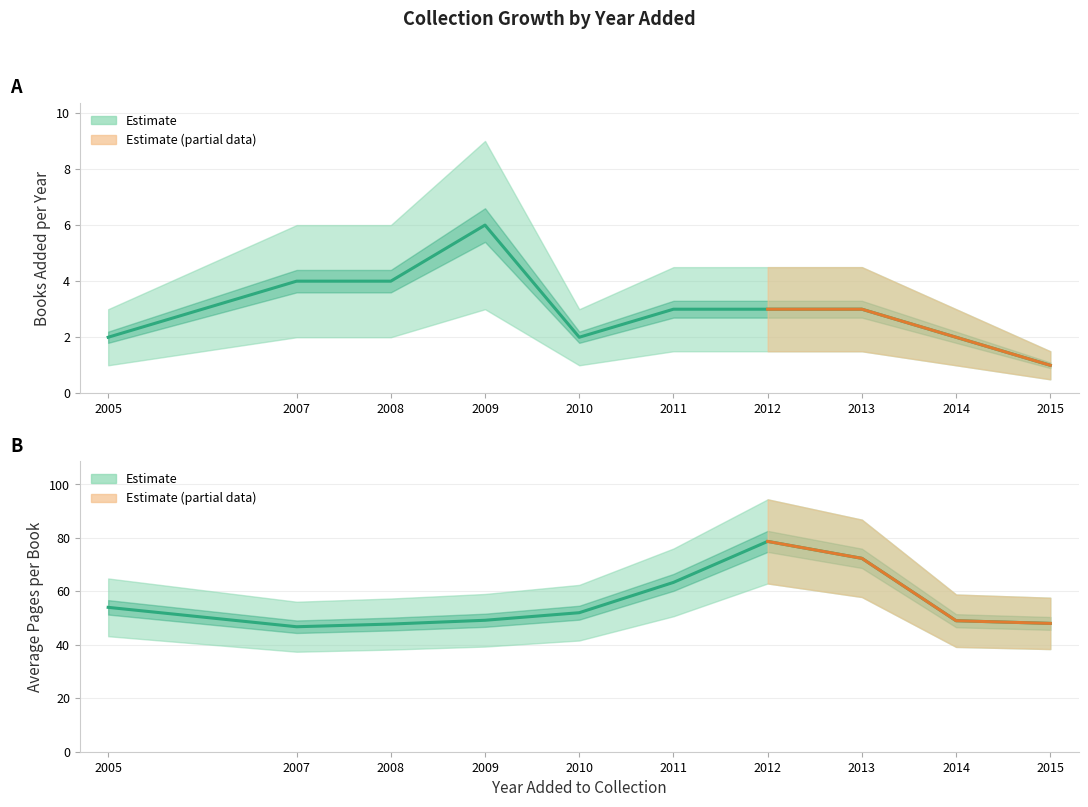

Which series has the largest range (max minus min)?

Pages